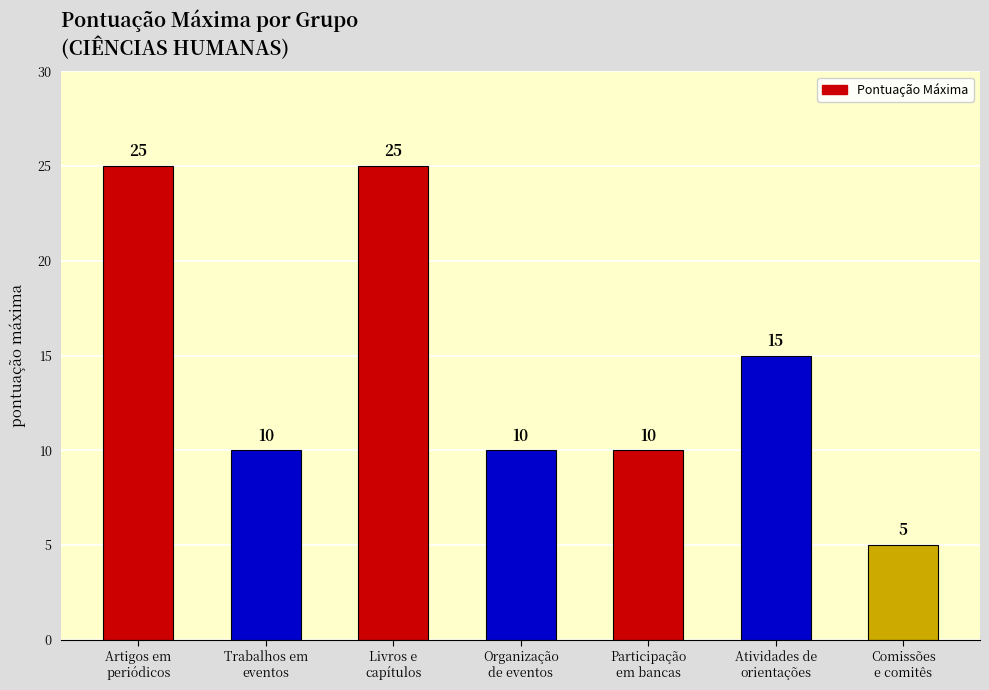

What position from the left is Artigos em
periódicos?

1